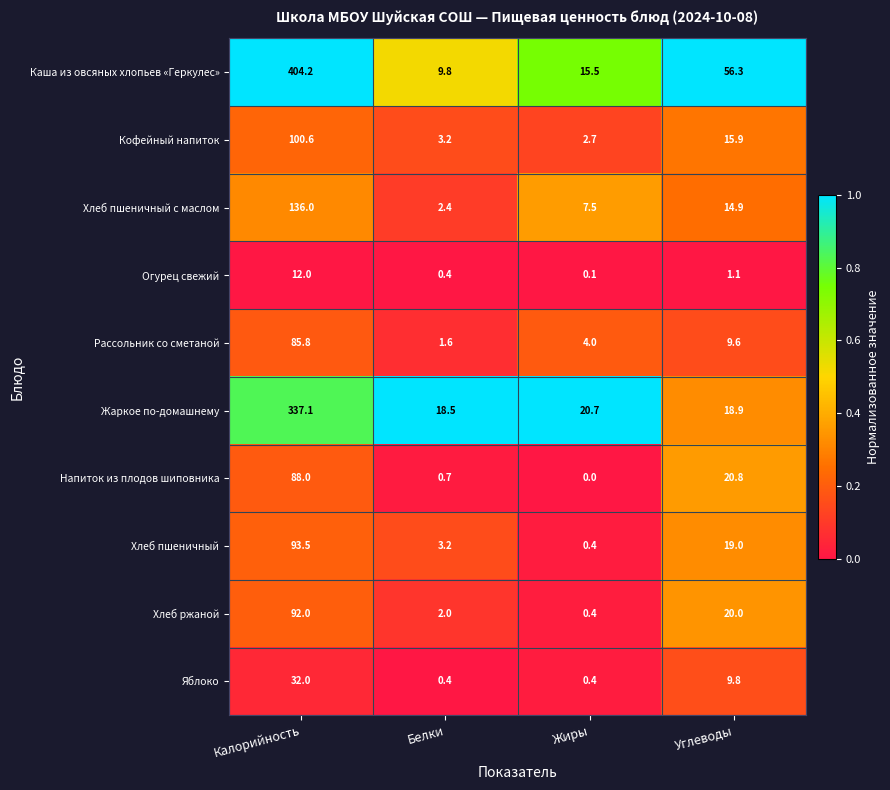

At which label does Жаркое по-домашнему first exceed 20?

Калорийность